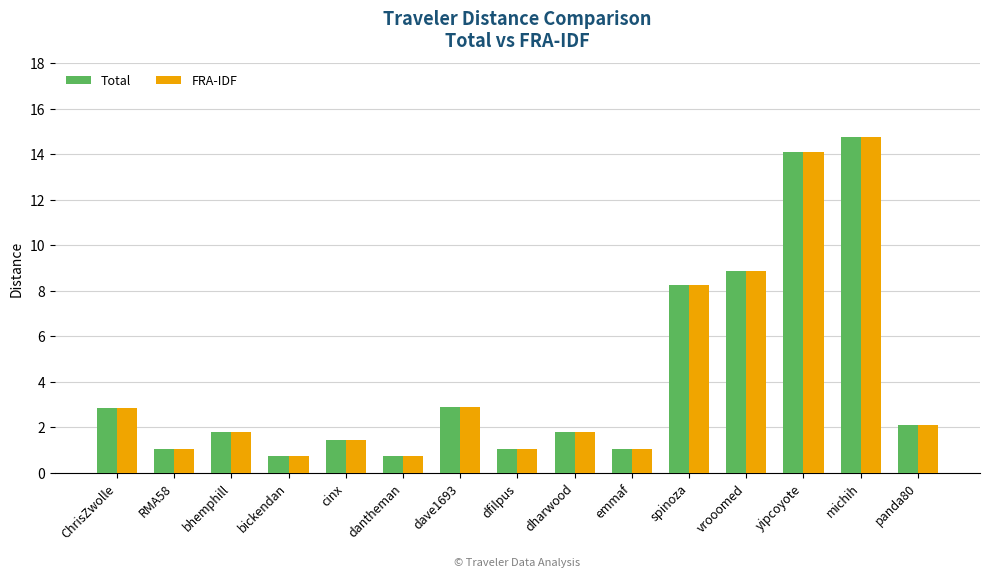

Count the number of categories in the chart.

15